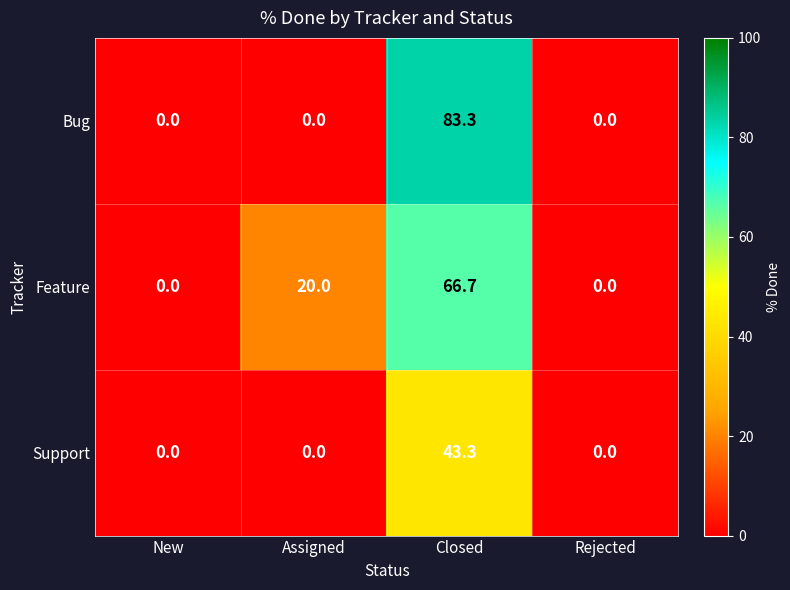

At which label is Feature closest to 33?

Assigned